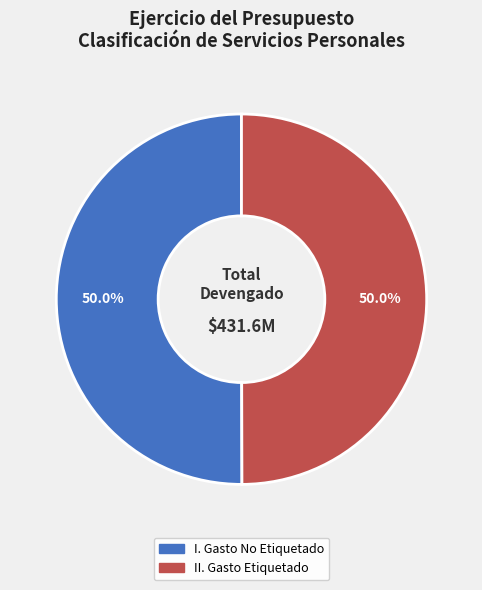

Is it true that I. Gasto No Etiquetado is 50% of the pie?

True